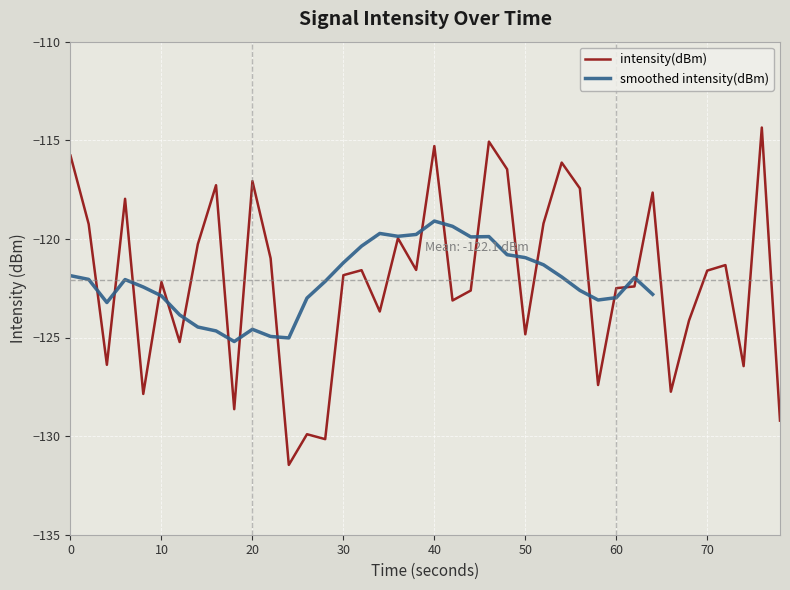

The value of intensity(dBm) at 40 is -115.3. True or false?

True